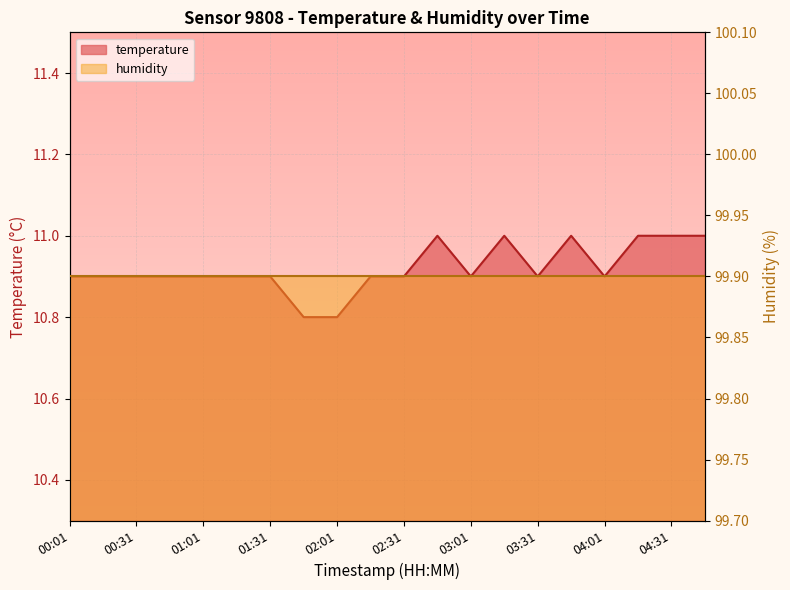

What is the ratio of the value at 04:01 to the value at 01:46?

1.0